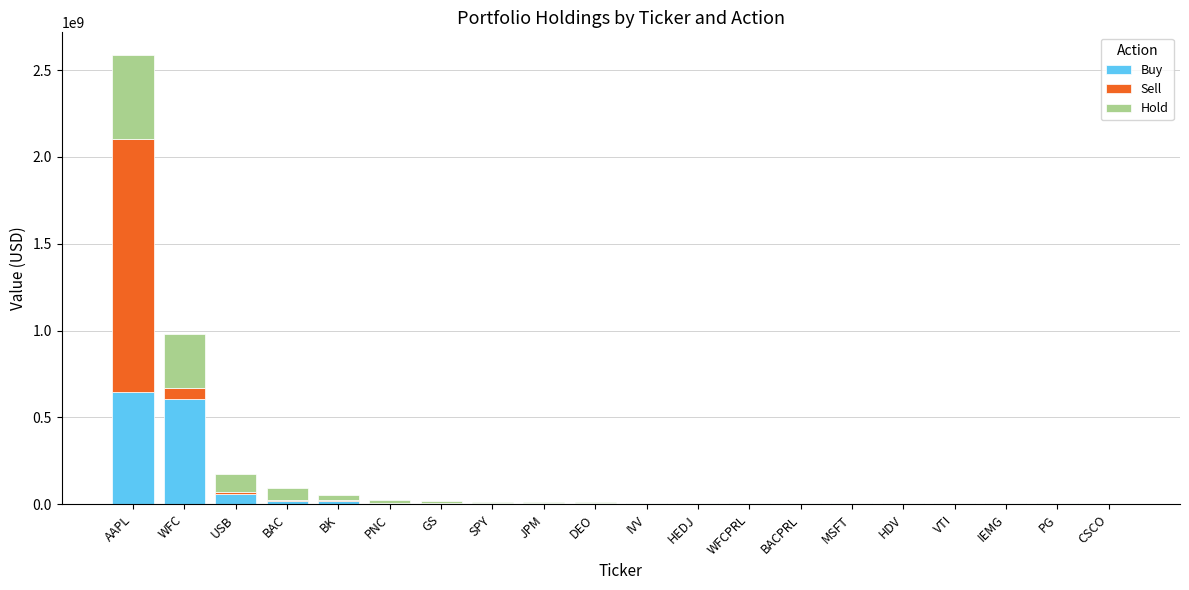

At which label is Buy closest to 326950000?

USB